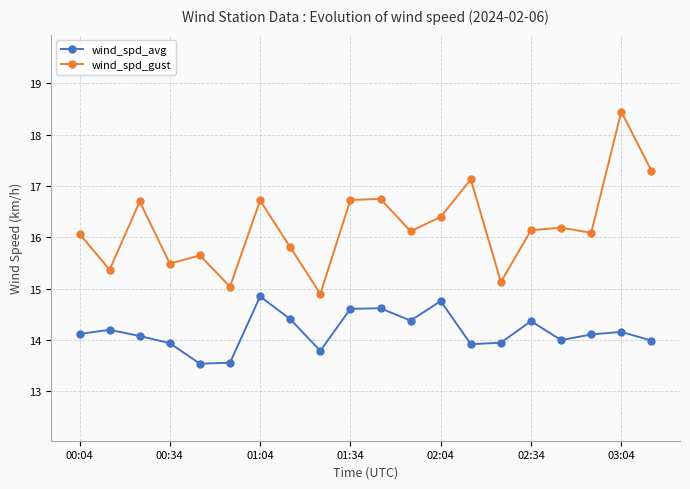

True or false: wind_spd_avg and wind_spd_gust cross at least once.

False